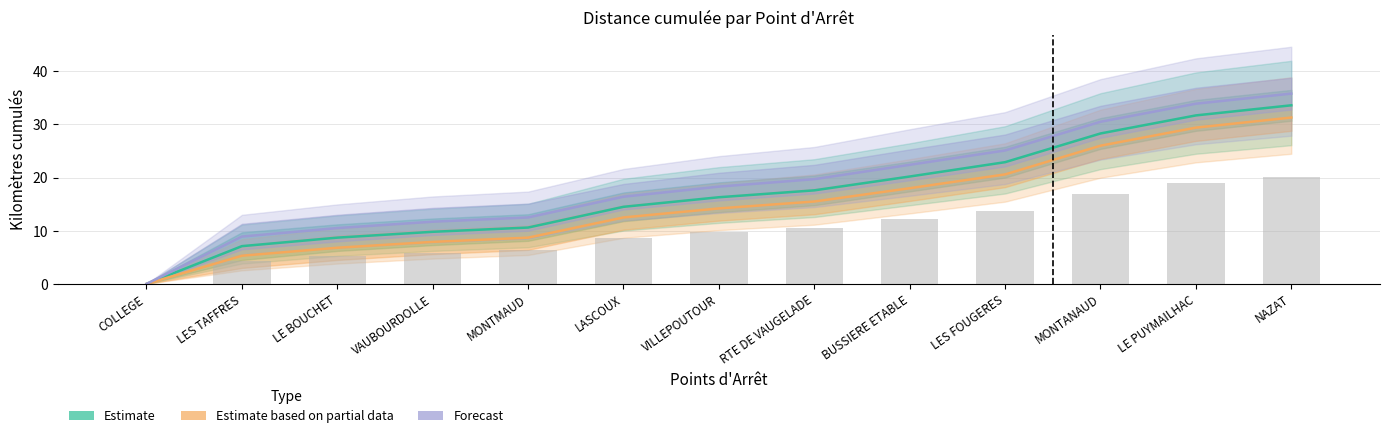

What is the sum of all Forecast values?

245.7